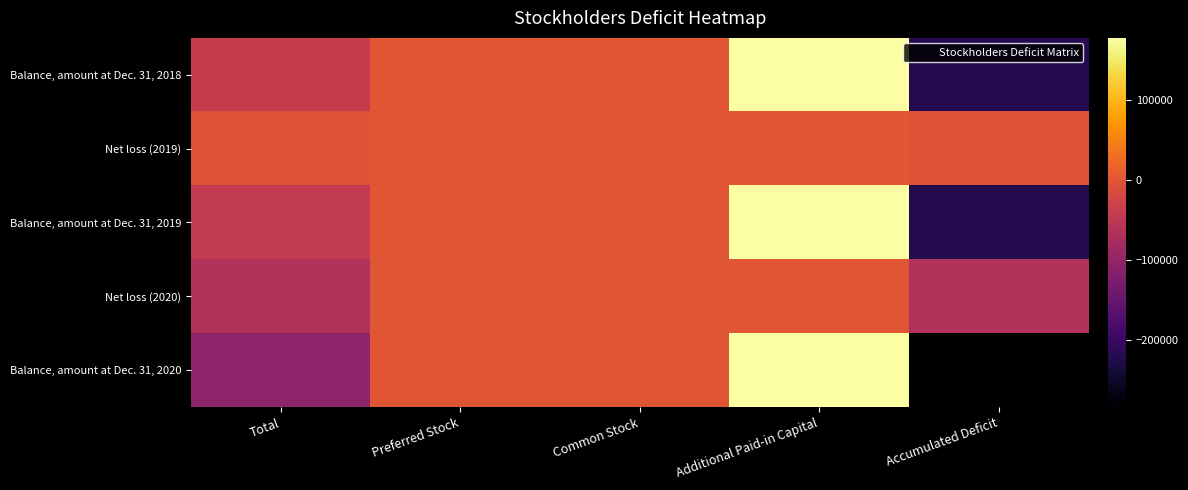

At Additional Paid-in Capital, list the series in order from smallest to largest.

Net loss (2019), Net loss (2020), Balance, amount at Dec. 31, 2018, Balance, amount at Dec. 31, 2019, Balance, amount at Dec. 31, 2020